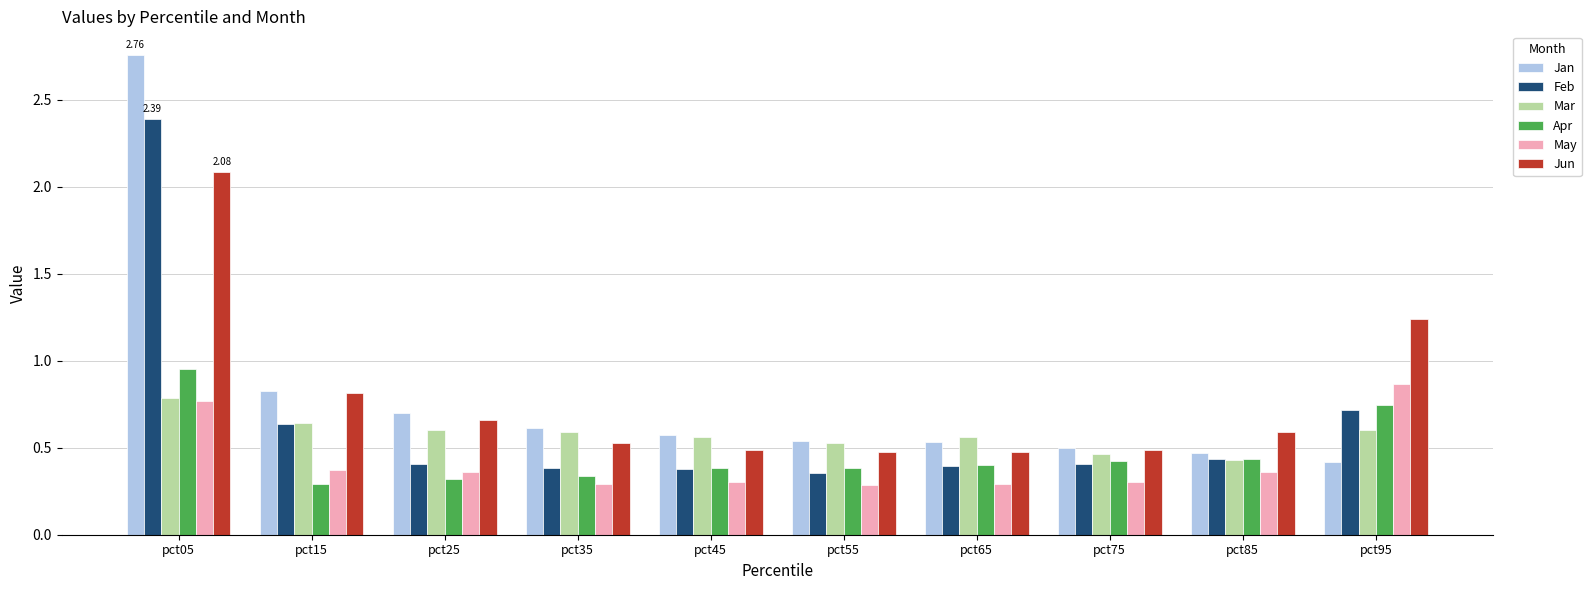

How many data points does each series have?

10